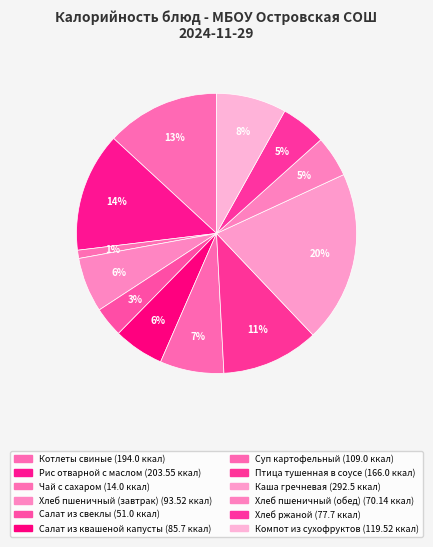

Is the sum of Суп картофельный and Хлеб пшеничный (завтрак) greater than half?

No